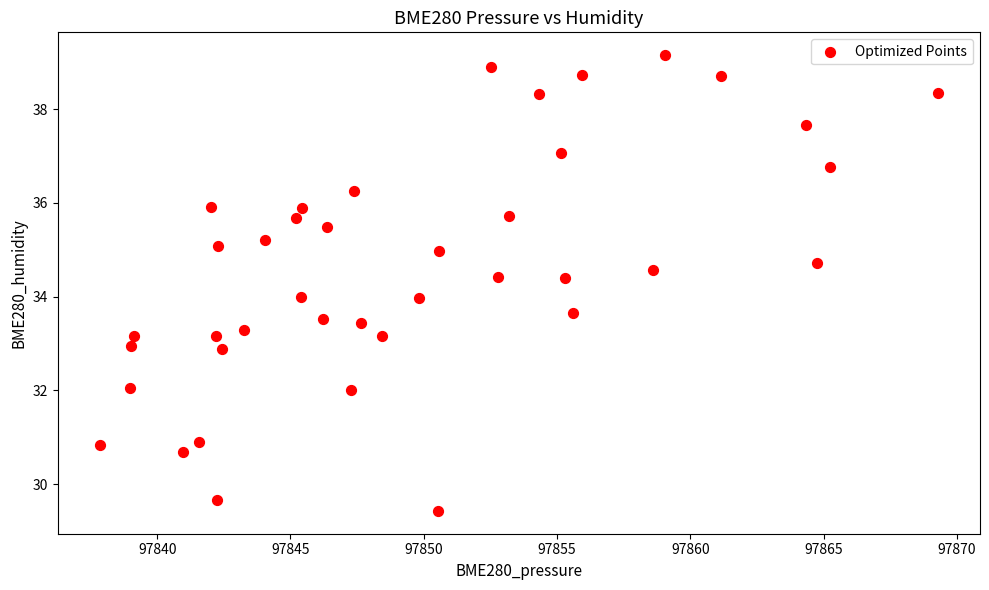

What is the range of X values (max minus min)?

31.4